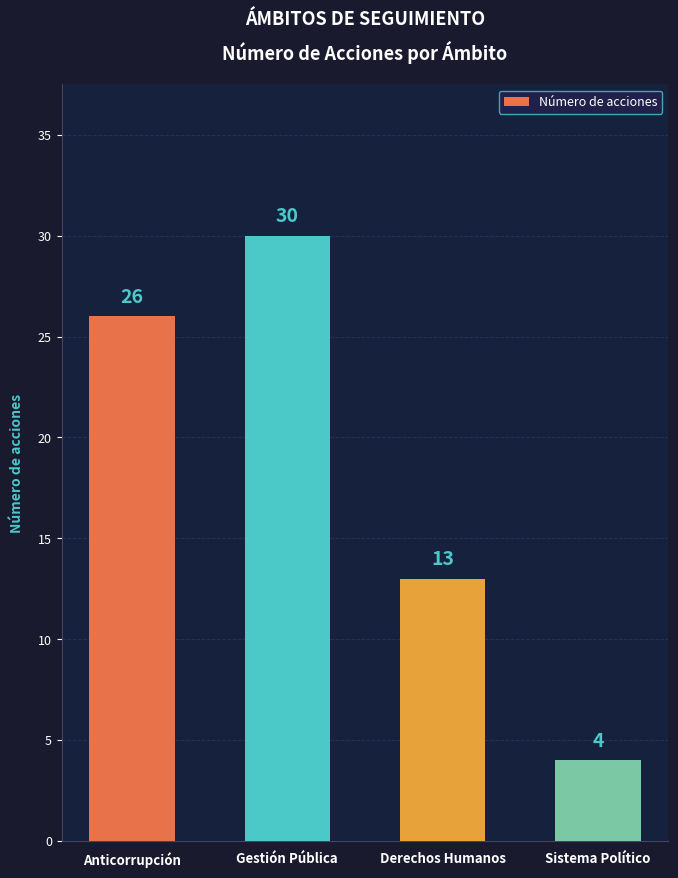

What is the ratio of the value at Derechos Humanos to the value at Sistema Político?

3.2